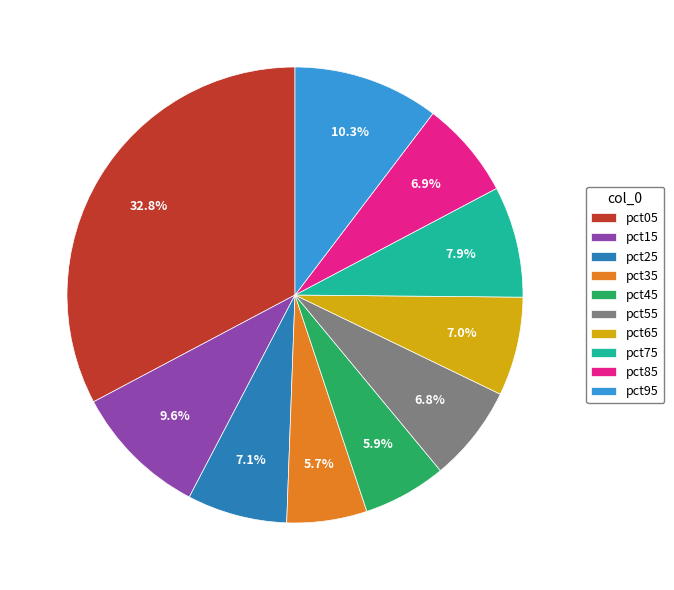

Which slice is the largest?

pct05